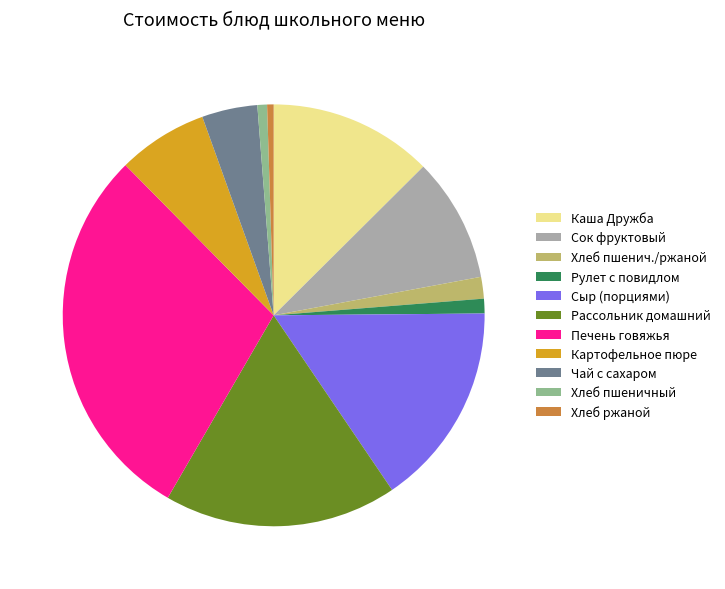

Which has a higher value, Чай с сахаром or Хлеб ржаной?

Чай с сахаром